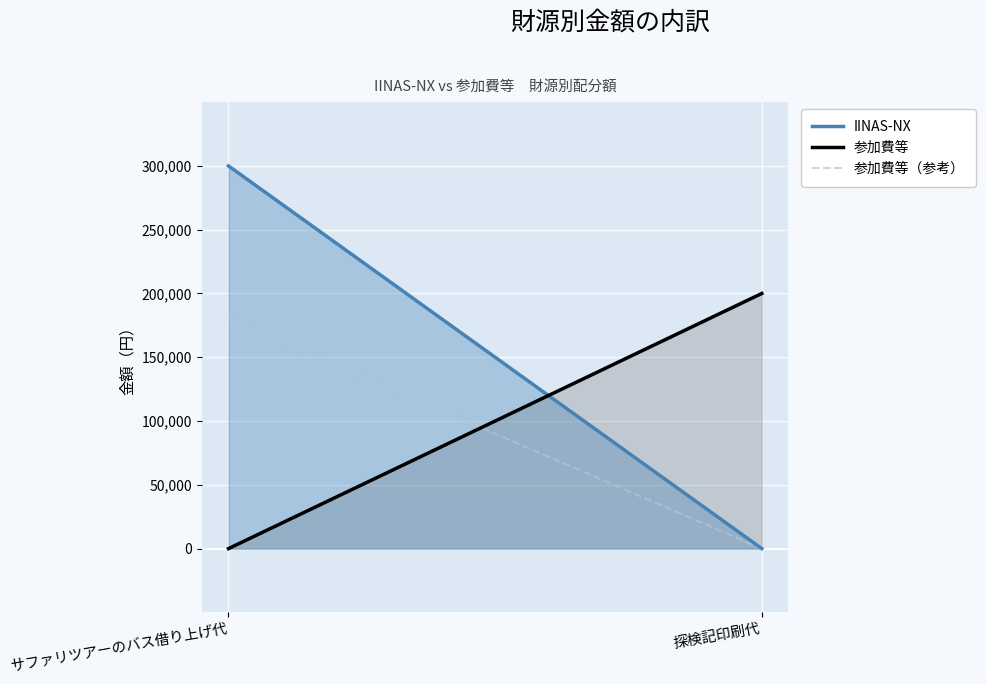

Rank the categories by 参加費等 value from lowest to highest.

サファリツアーのバス借り上げ代, 探検記印刷代